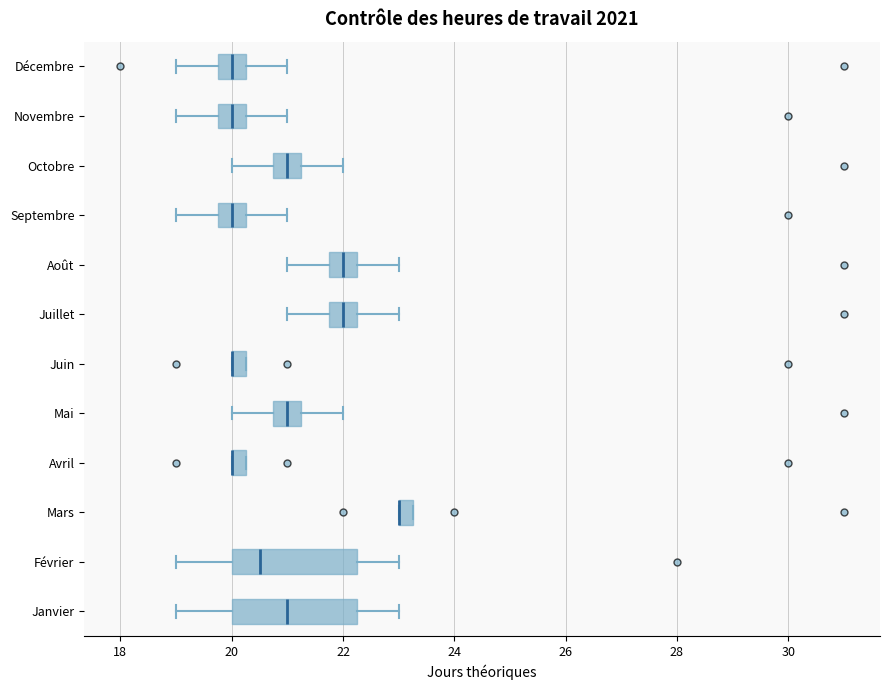

Where does the left whisker of the box for Août end on the x-axis? The values are not printed on the chart, so give them approximately, as read against the axis.

21.0